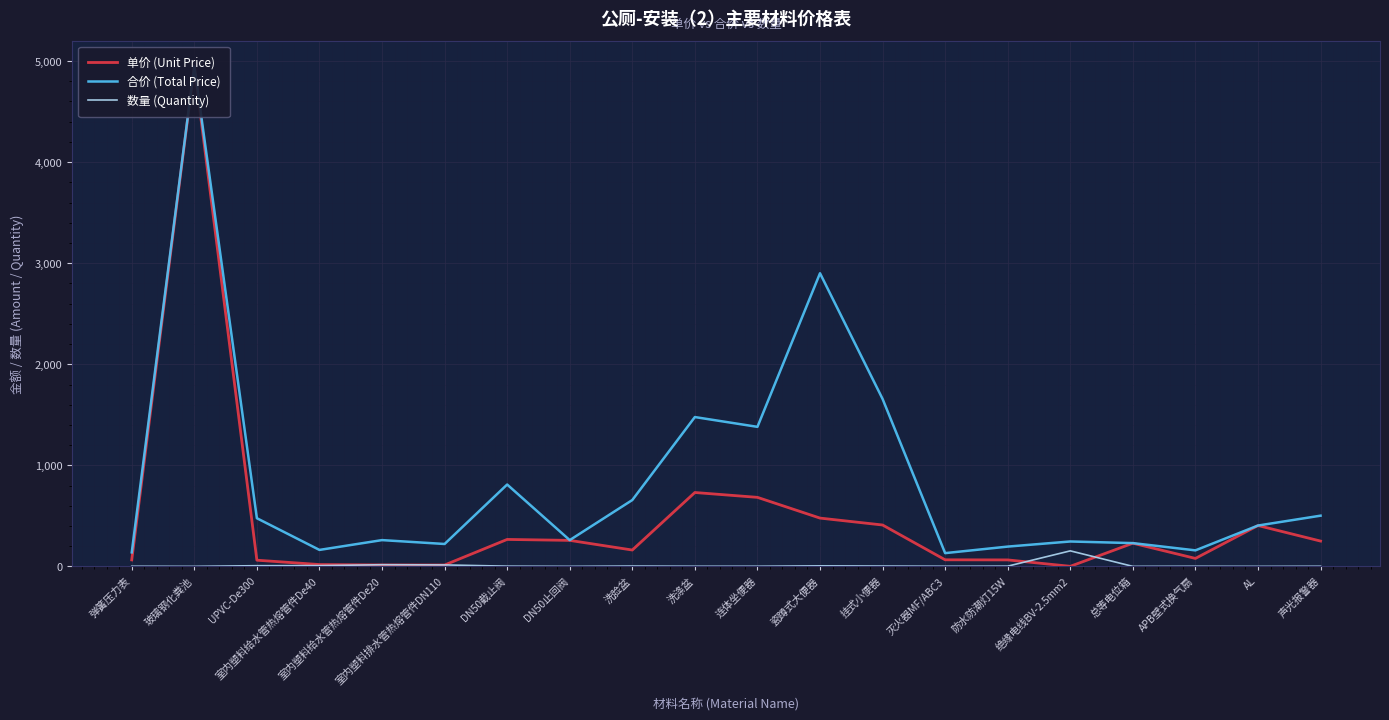

True or false: 数量 (Quantity) and 合价 (Total Price) intersect in this chart.

False